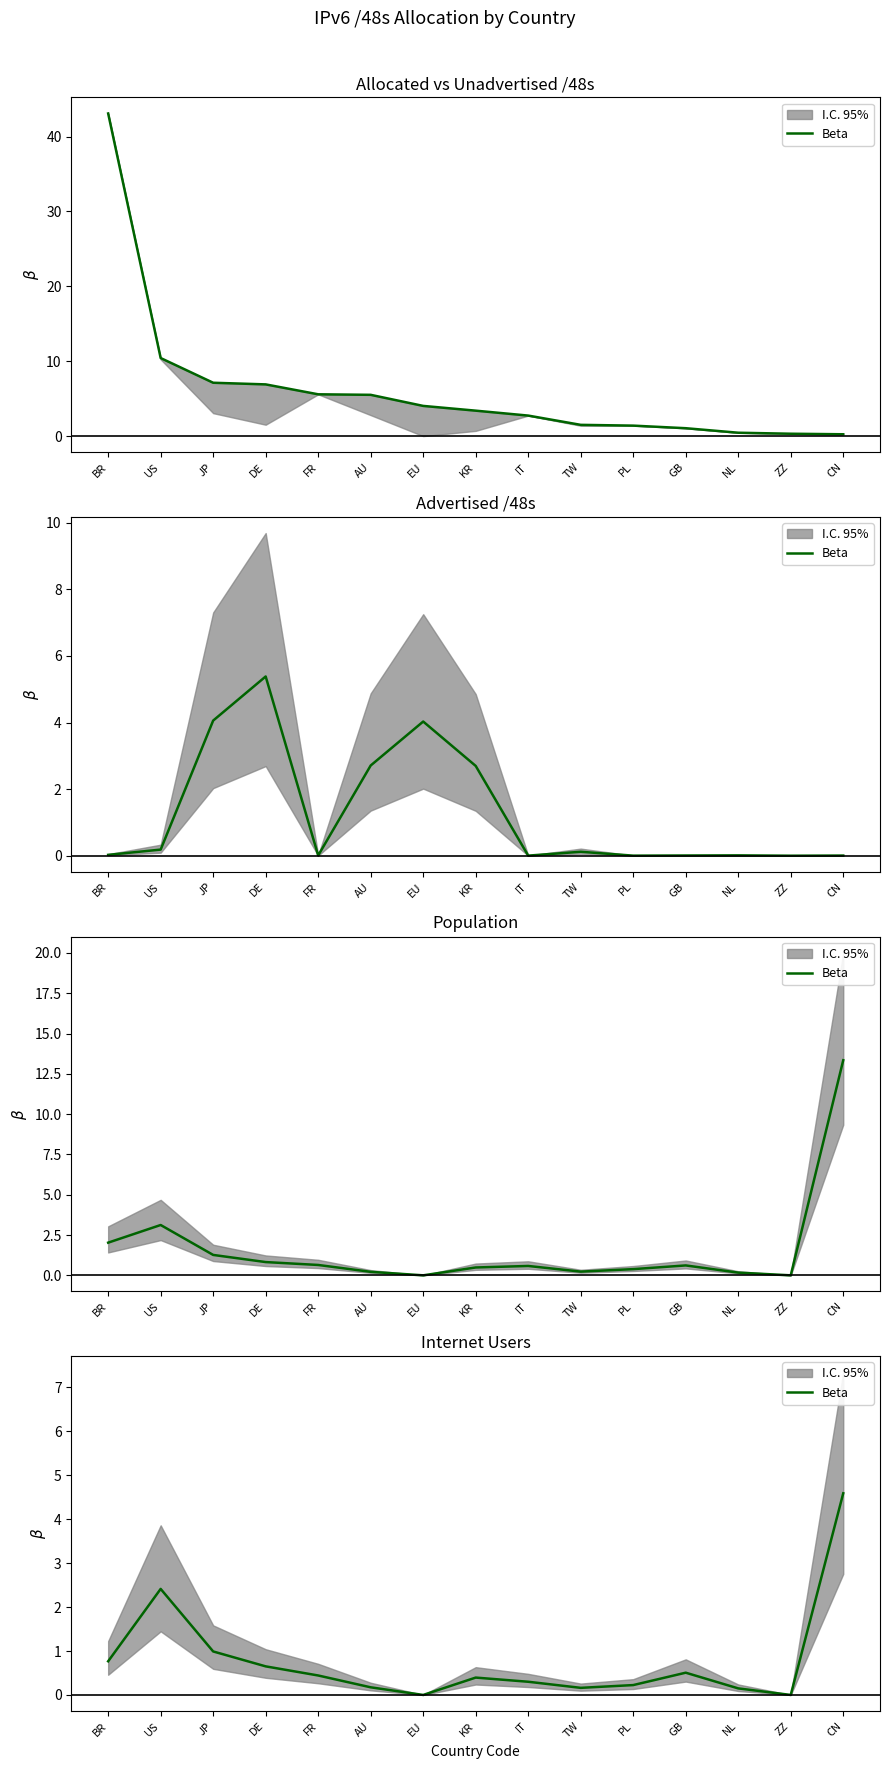

What is the change in value from FR to ZZ?

-0.4